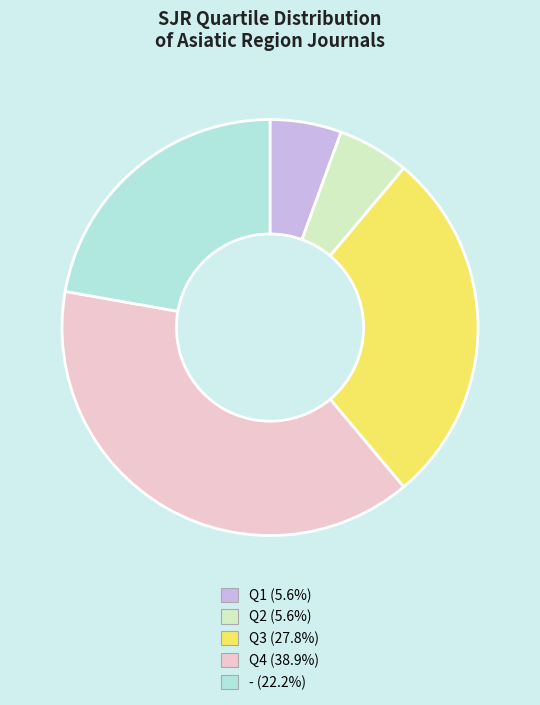

What is the ratio of the value at Q1 to the value at Q3?

0.2